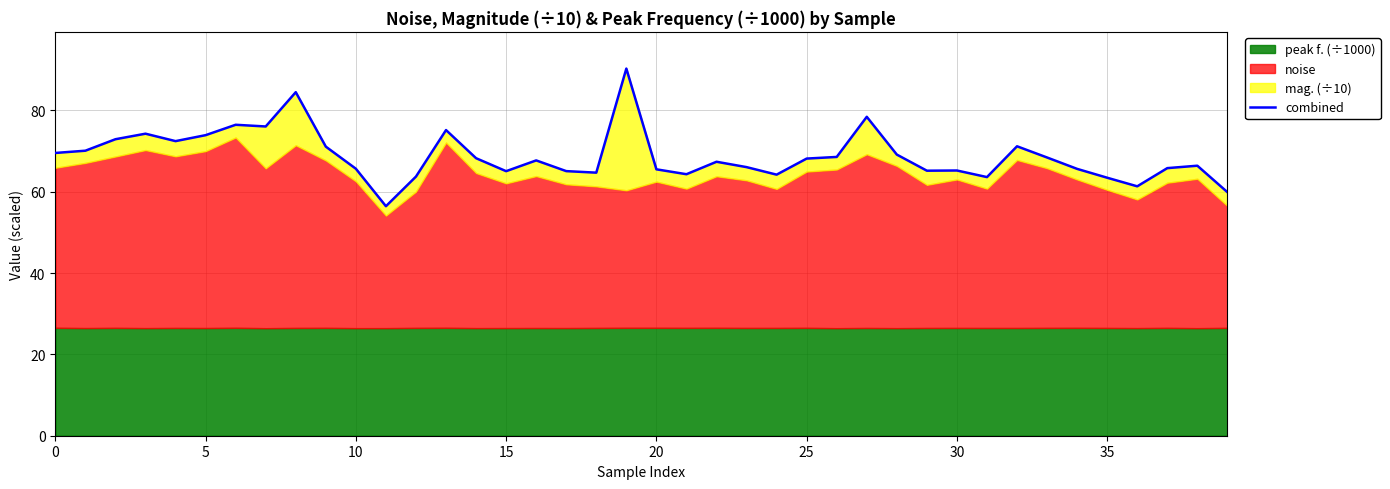

What is the change in value from 11 to 22?

+10.9